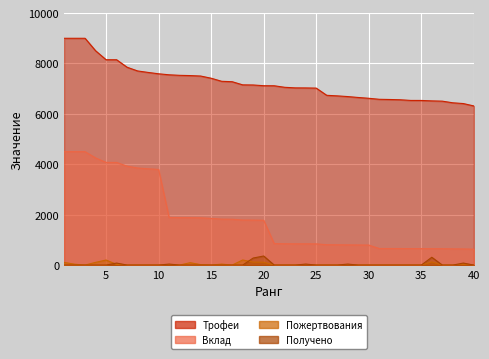

At which category does Получено reach its first local peak?

6